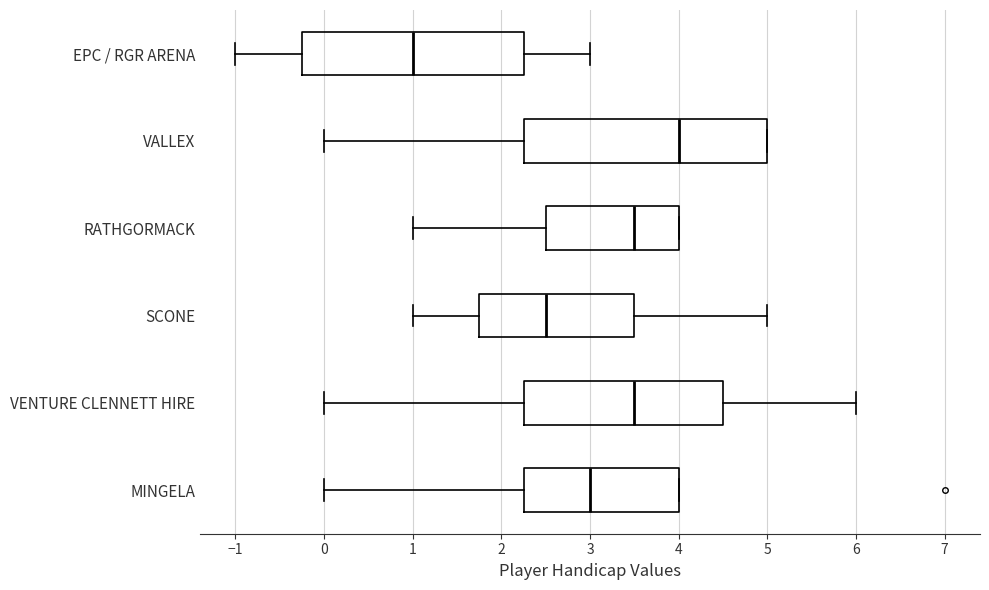

Which box is the widest, from its left edge to its right edge?

VALLEX